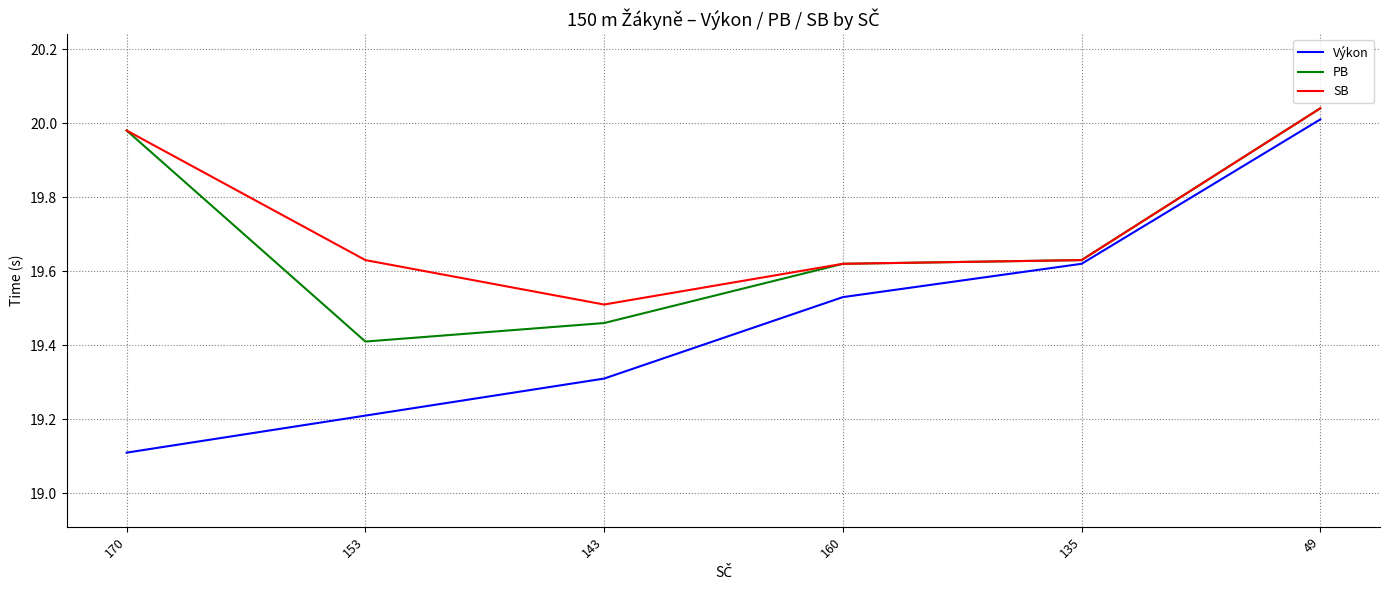

What is the difference between the second highest and minimum values in the SB series?

0.5